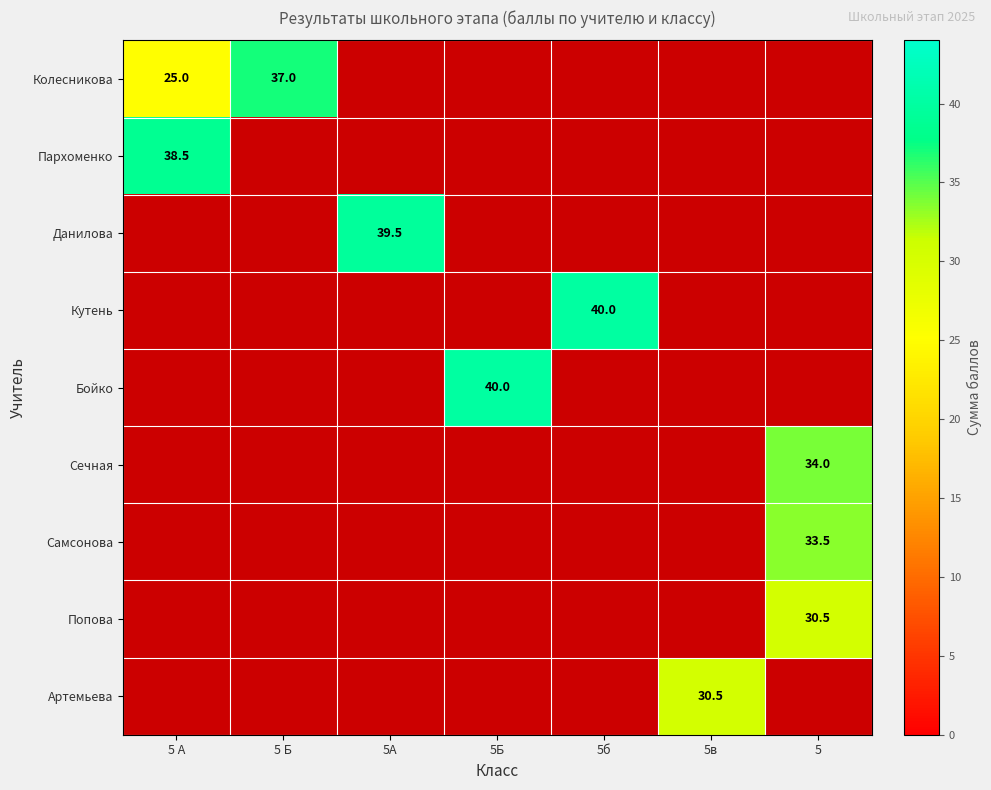

Is it true that Данилова equals 39.5 at 5А?

True